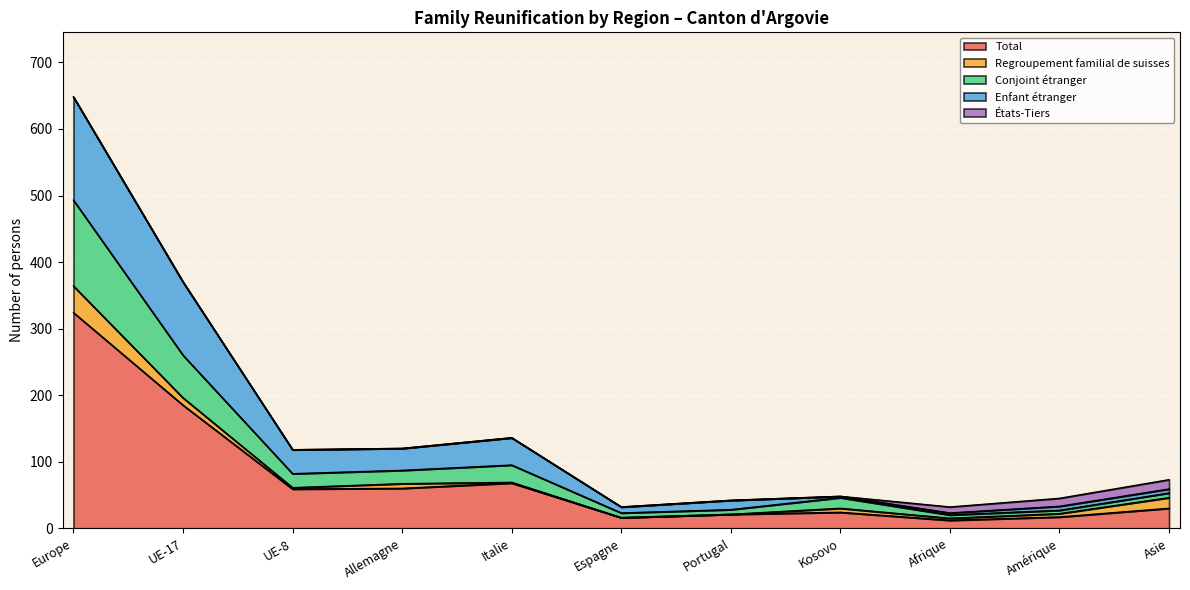

What is the label of the 1st point from the left?

Europe